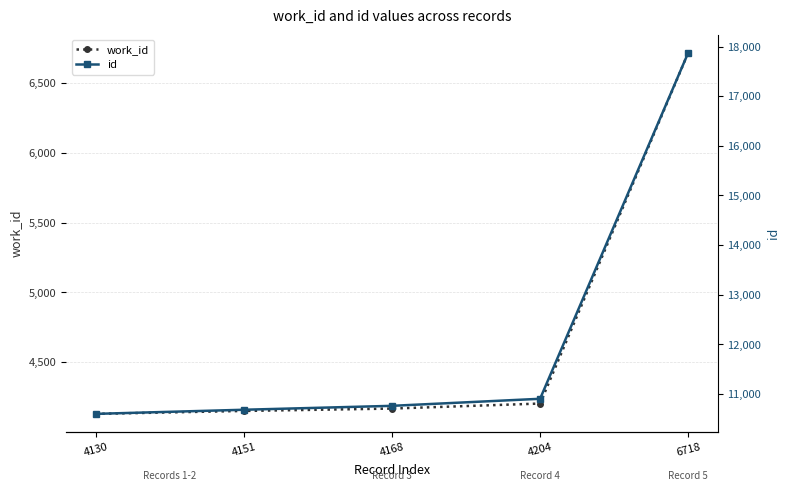

Reading left to right, extract all data points from this chart.

work_id: 4130	4151	4168	4204	6718
id: 10598	10681	10760	10902	17876